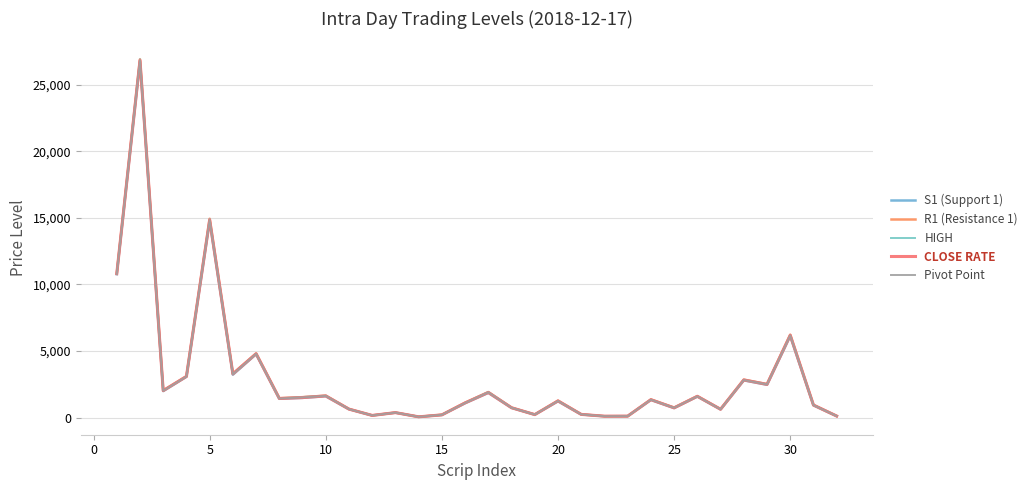

What is the lowest value of the R1 (Resistance 1) series?

53.1